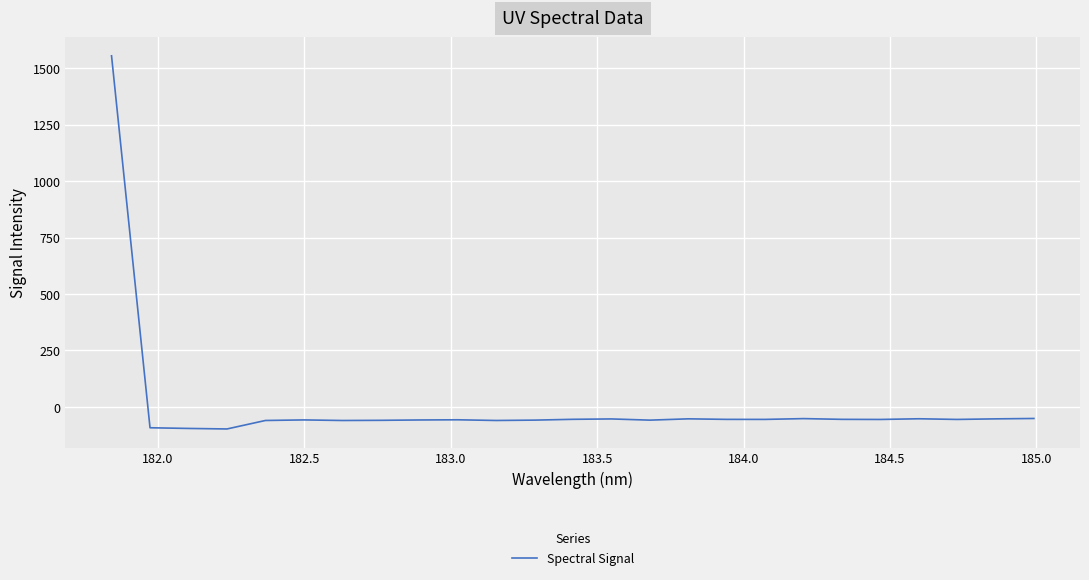

What is the minimum value shown in the chart?

-97.7